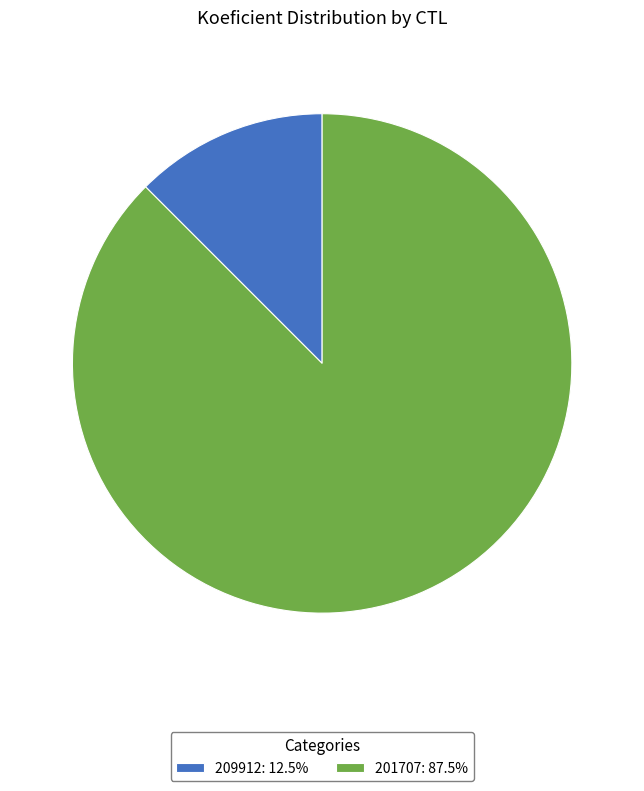

Is the sum of 201707: 87.5% and 209912: 12.5% greater than half?

Yes